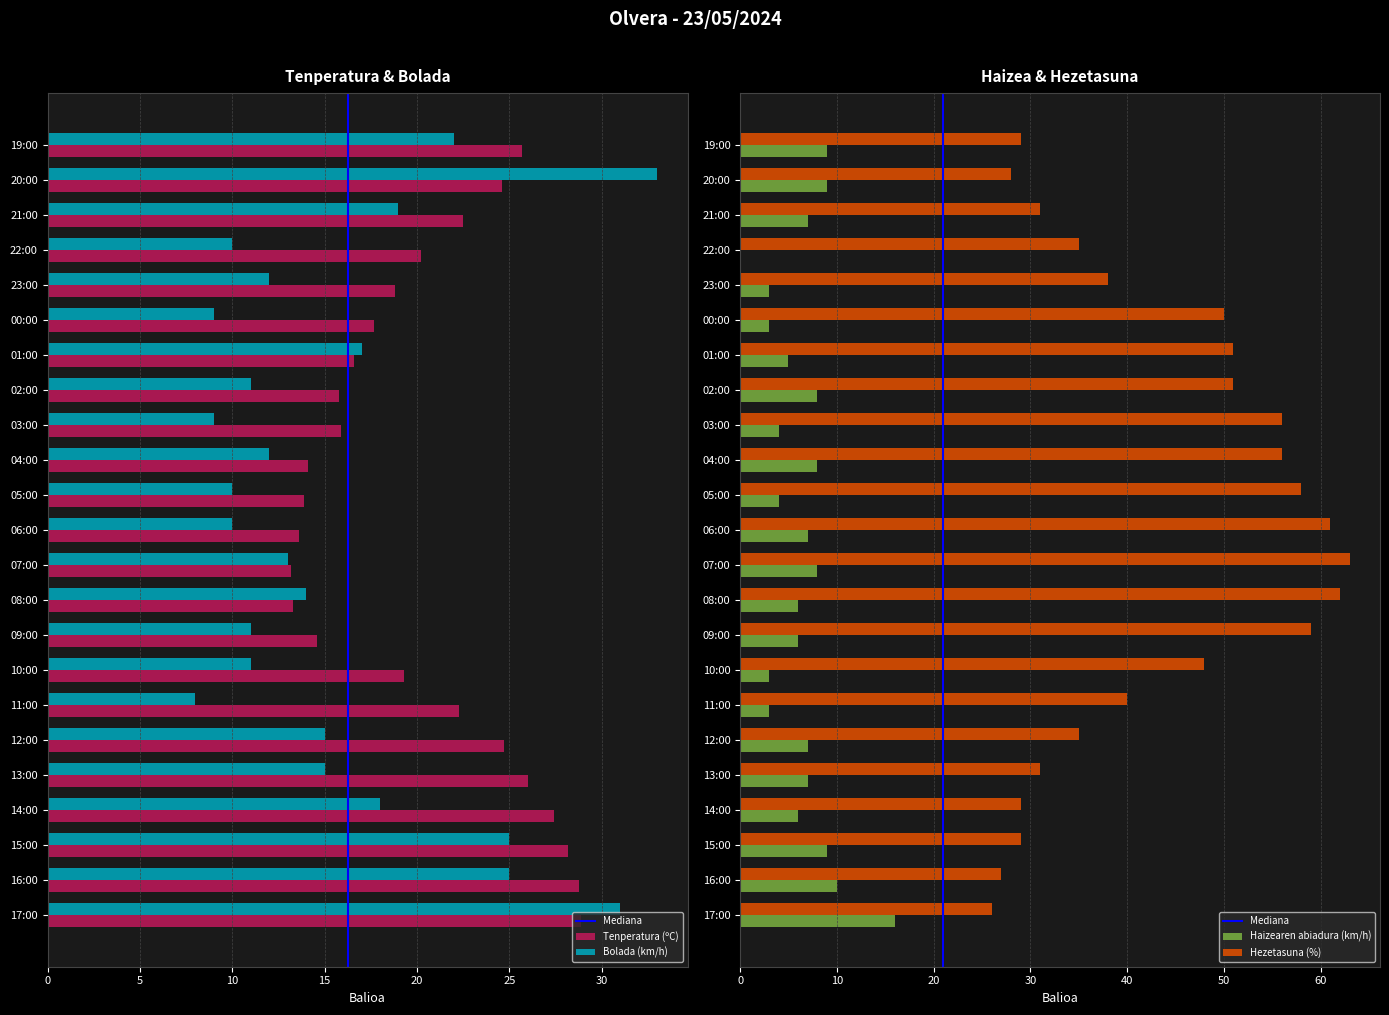

How many data points does each series have?

23